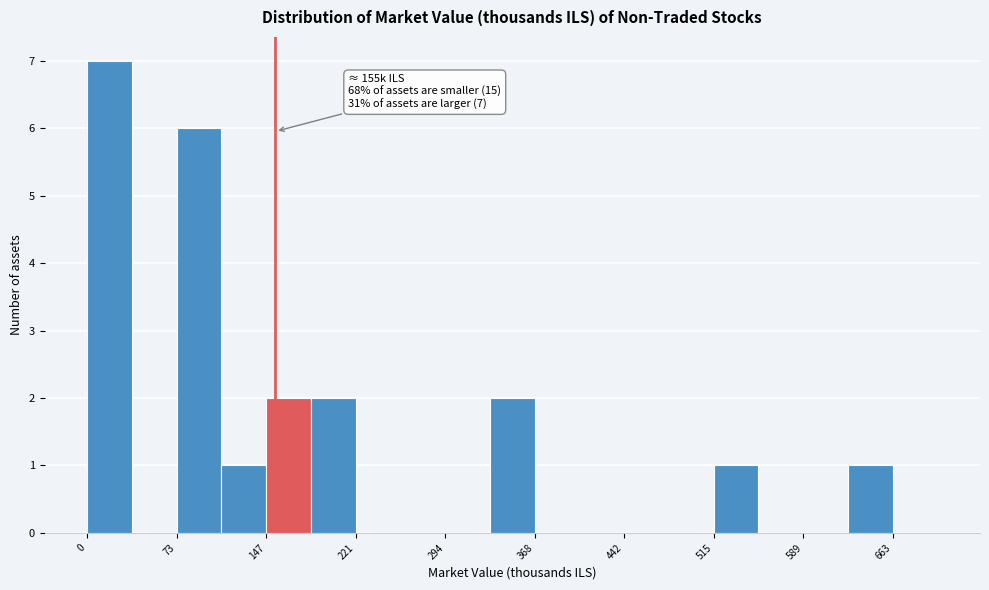

Around what value on the x-axis is the tallest bar? Give the approximate position of its centre, as read against the axis.

20